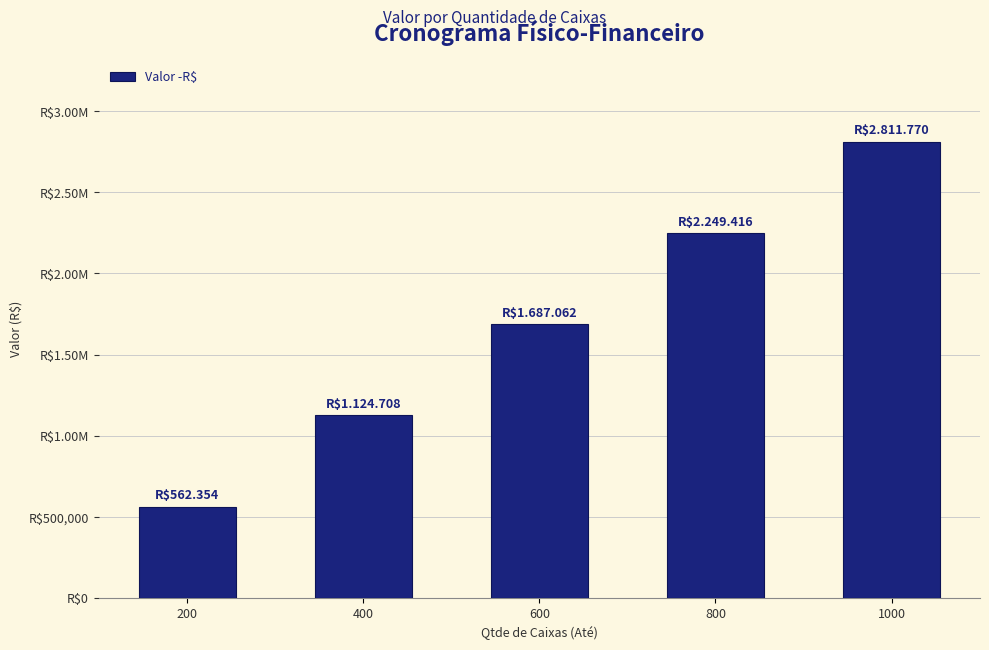

How many values are between 1124708 and 2249416?

3